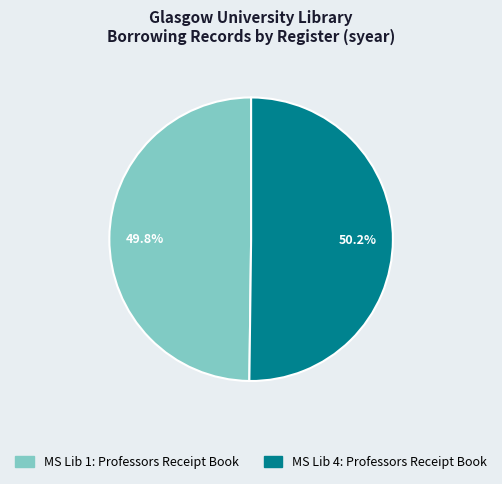

Is there a majority slice in this chart?

Yes